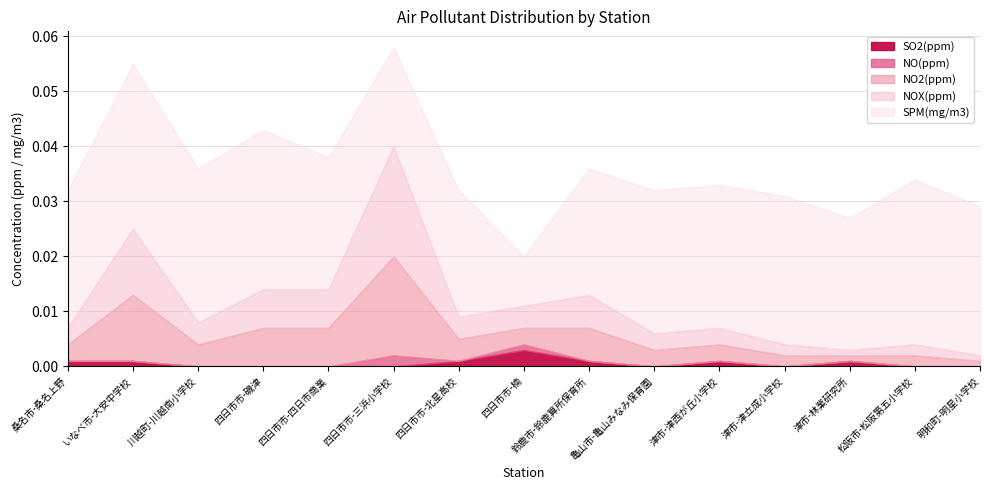

At which label is SO2(ppm) closest to 0?

川越町-川越南小学校